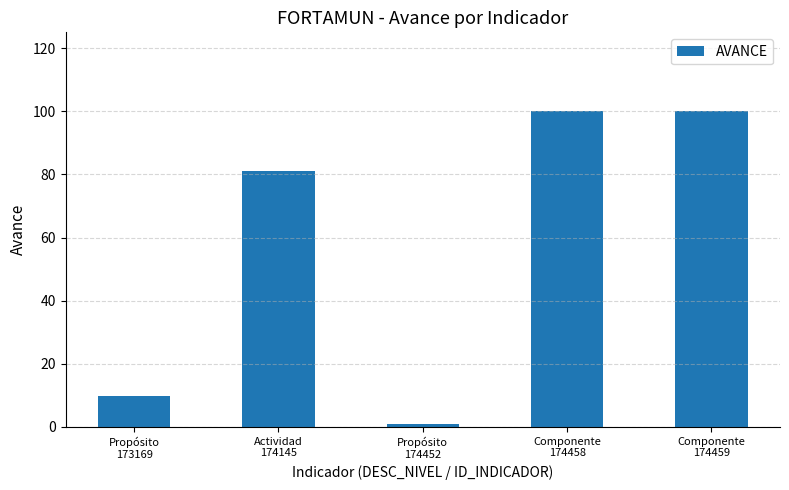

What is the value of the 2nd bar from the left?

81.0